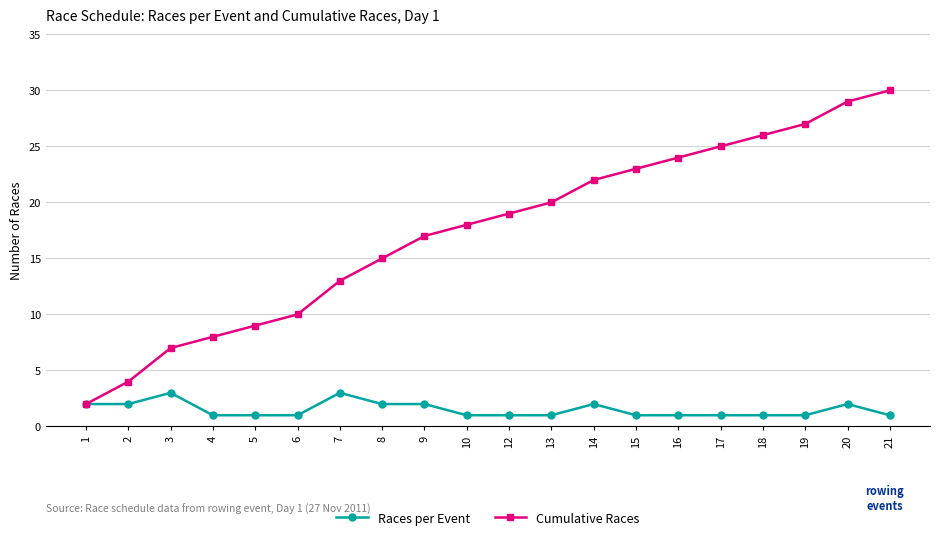

Does the chart display data point markers on the line(s)?

Yes